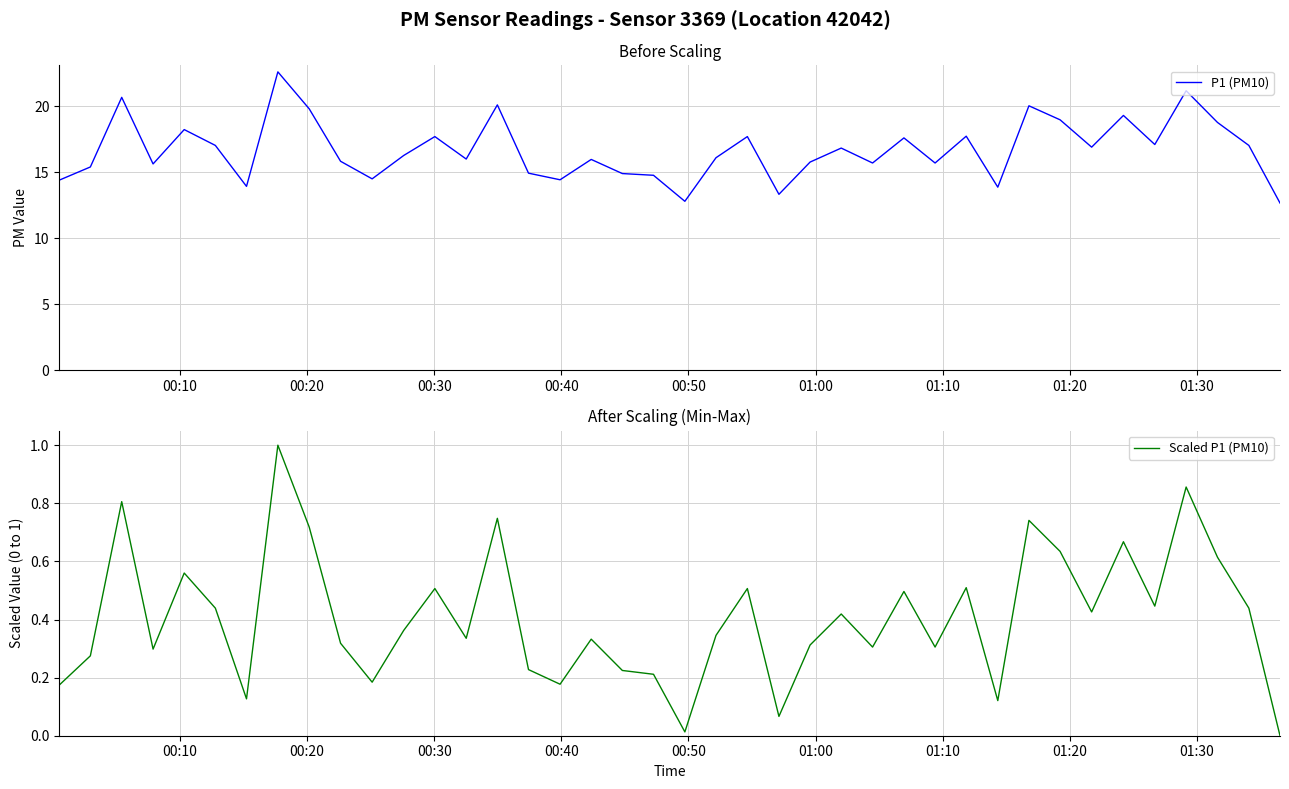

Reading left to right, list all the values displayed in this chart.

P1 (PM10): 14.4	15.4	20.7	15.6	18.2	17.0	13.9	22.6	19.8	15.8	14.5	16.3	17.7	16.0	20.1	14.9	14.4	16.0	14.9	14.8	12.8	16.1	17.7	13.3	15.8	16.8	15.7	17.6	15.7	17.7	13.9	20.0	19.0	16.9	19.3	17.1	21.2	18.8	17.0	12.7
Scaled P1 (PM10): 0.2	0.3	0.8	0.3	0.6	0.4	0.1	1.0	0.7	0.3	0.2	0.4	0.5	0.3	0.7	0.2	0.2	0.3	0.2	0.2	0.0	0.3	0.5	0.1	0.3	0.4	0.3	0.5	0.3	0.5	0.1	0.7	0.6	0.4	0.7	0.4	0.9	0.6	0.4	0.0